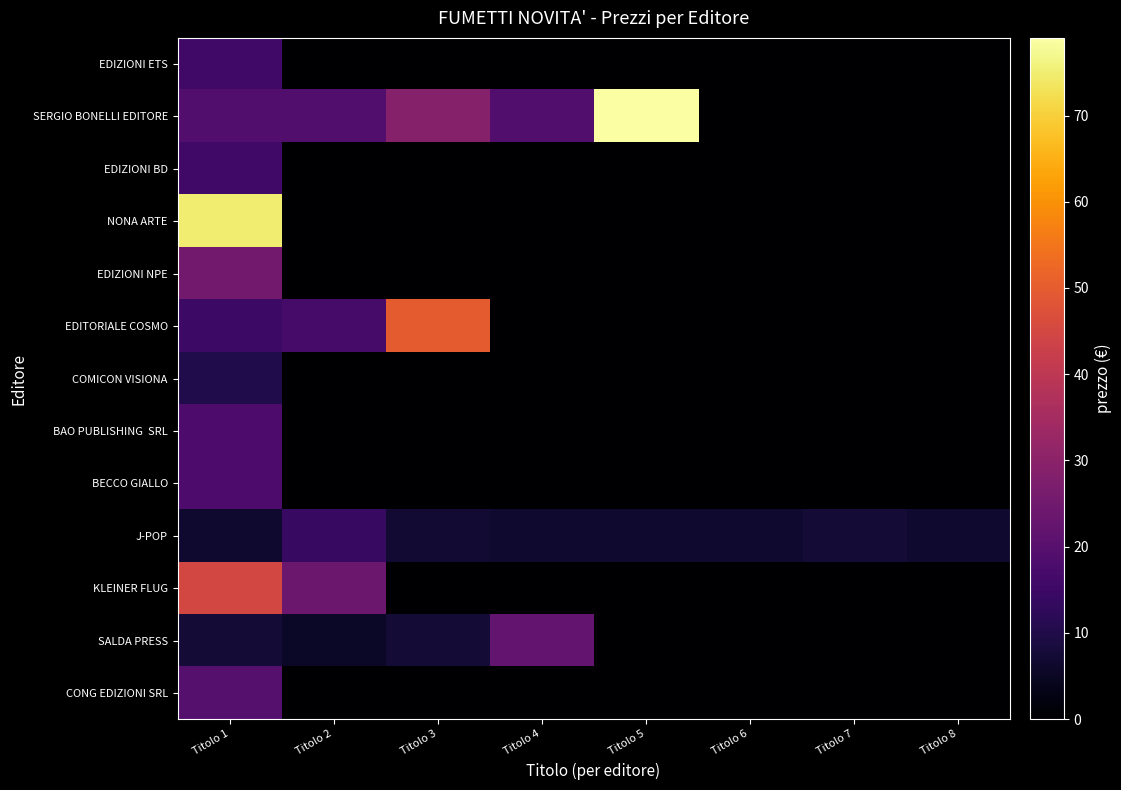

Which category has the lowest value across all series?

Titolo 2